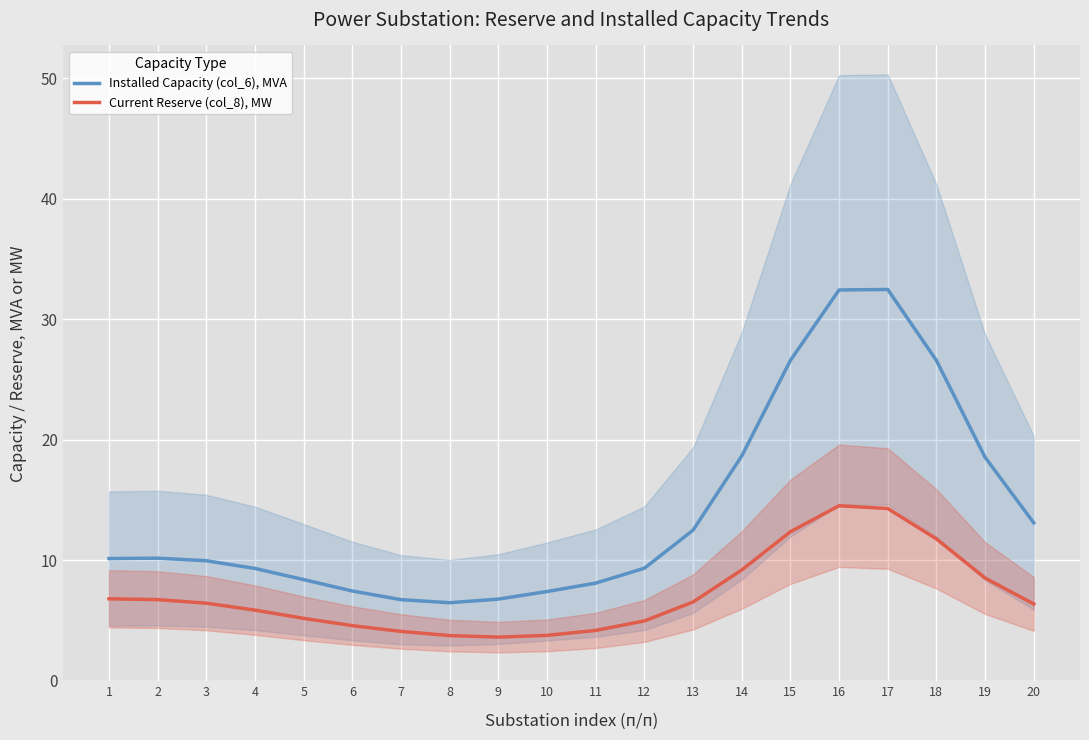

What is the difference between the Current Reserve (col_8), MW values at 16 and 2?

7.8